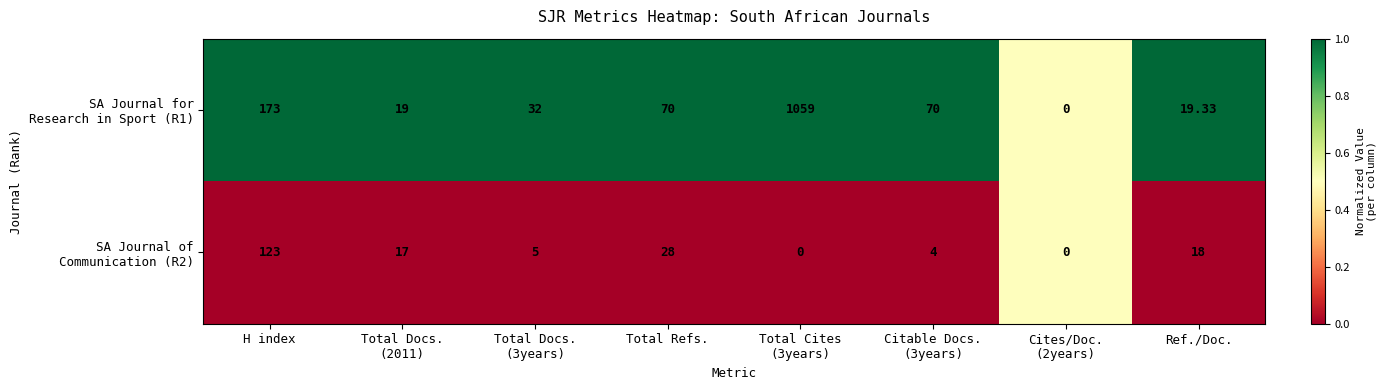

How many distinct data groups are displayed?

2